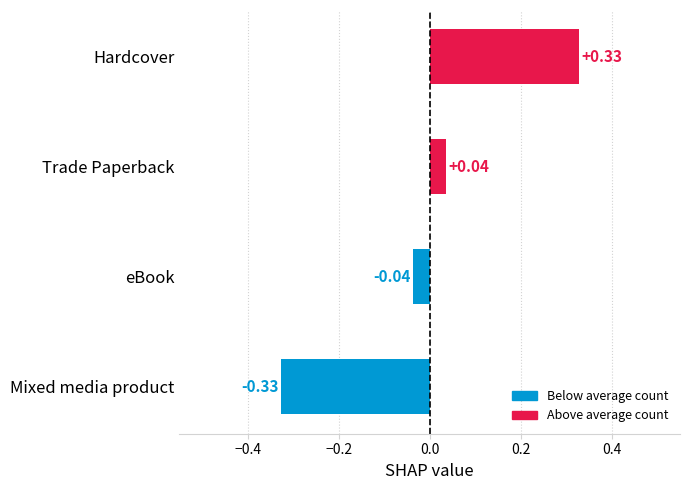

What is the difference between the maximum and minimum values?

0.7